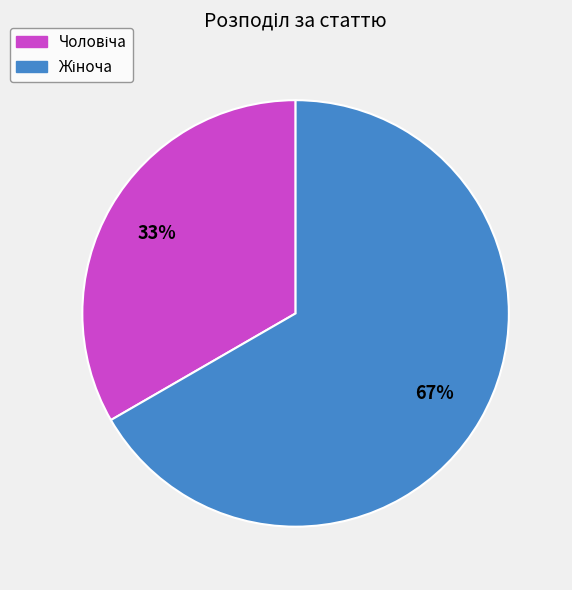

To the nearest percent, what is the average slice percentage?

50%